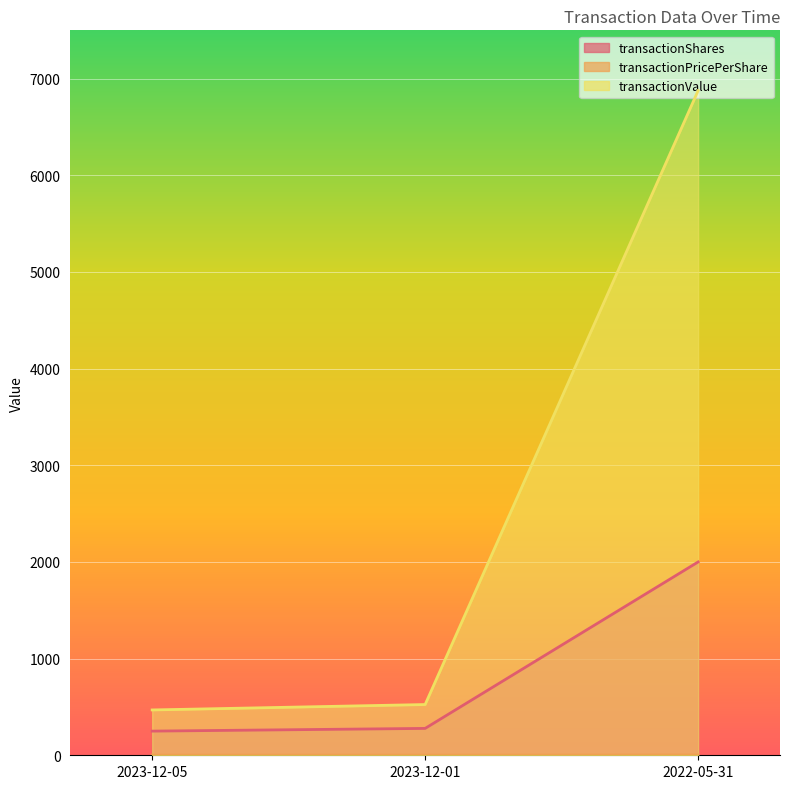

List the series in order of their peak value, highest first.

transactionValue, transactionShares, transactionPricePerShare